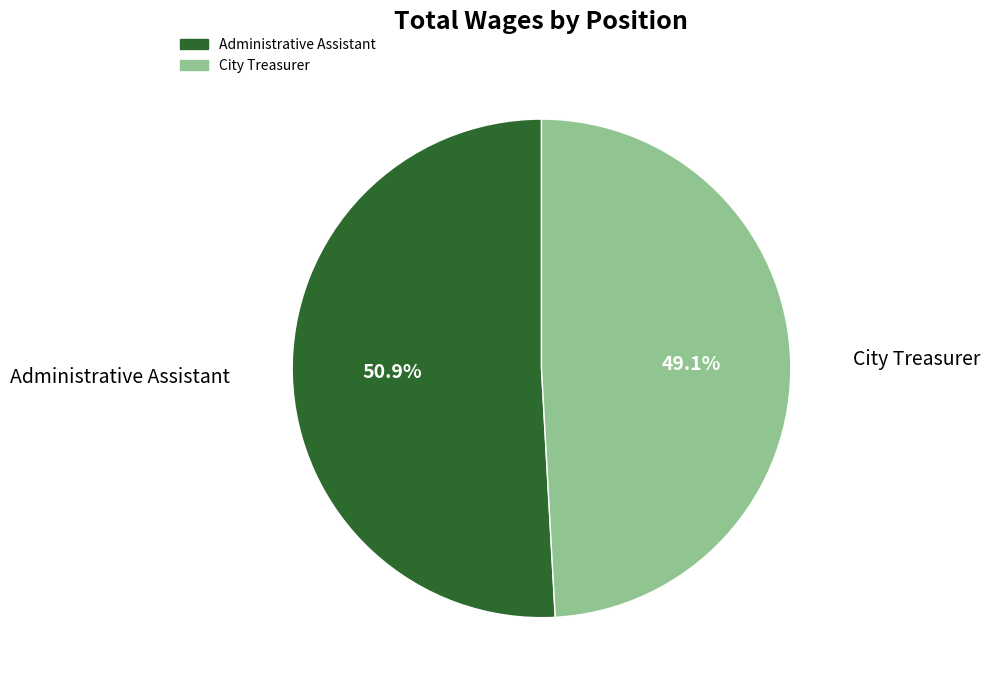

Is it true that Administrative Assistant is 63% of the pie?

False